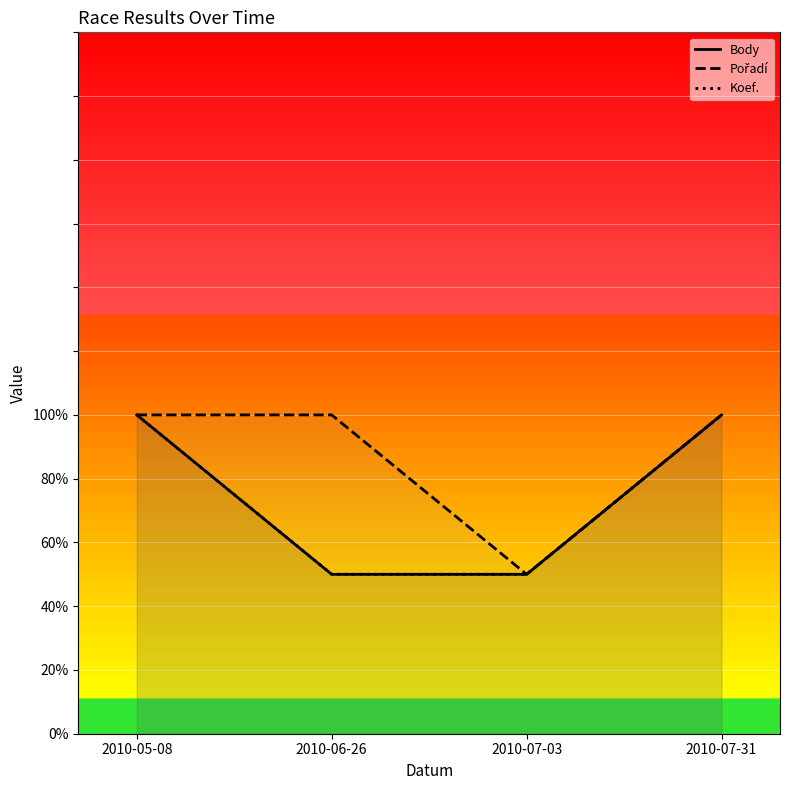

What is the minimum value for Body?

50